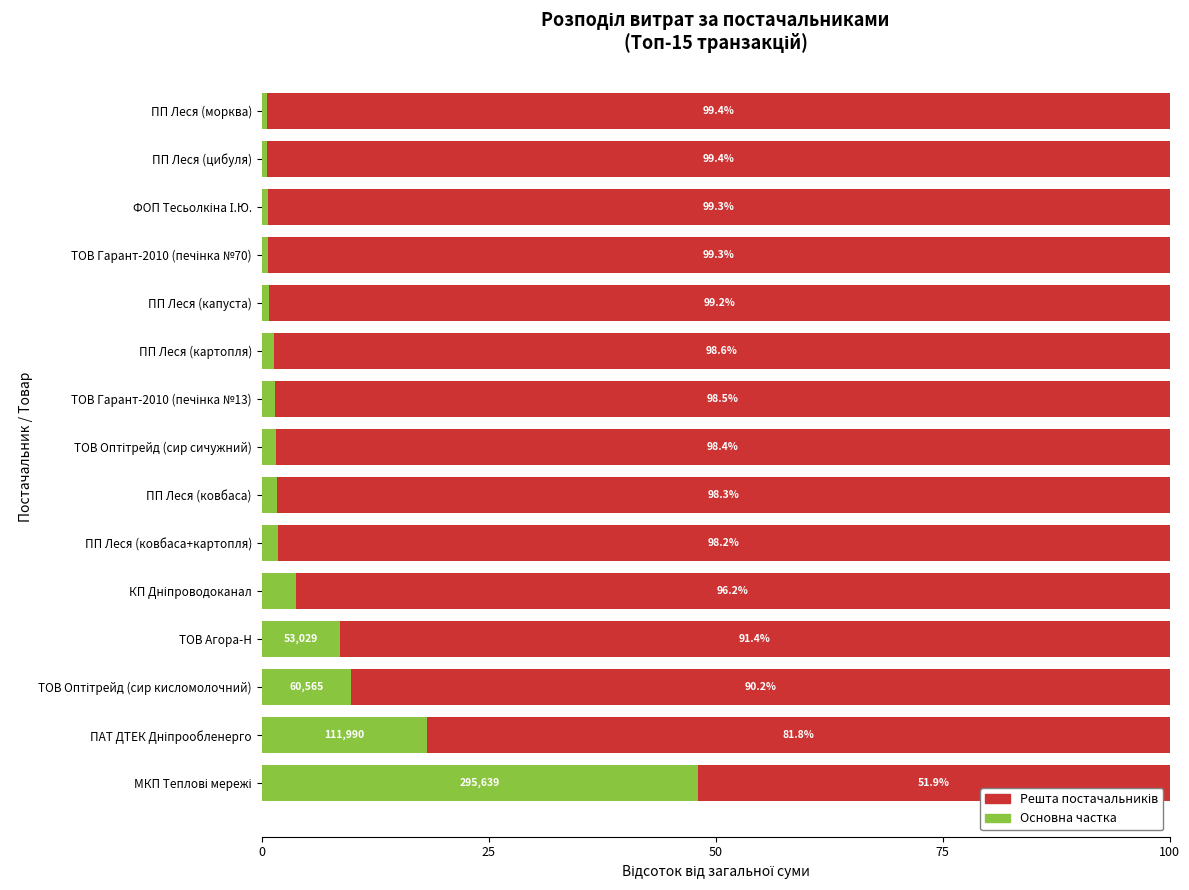

What is the difference between the second highest and minimum values in the Основна частка series?

17.6